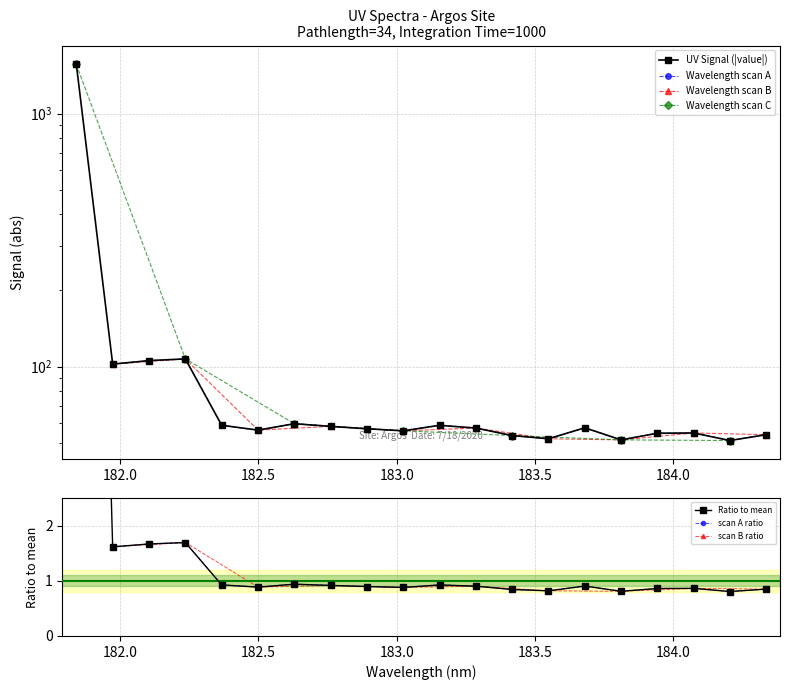

Rank the categories by value from highest to lowest.

181.8418, 182.2359681898, 182.1045947288, 181.9732053322, 182.6299929592, 182.3673257152, 183.15513622, 182.7613026778, 183.6800245112, 183.2863821962, 182.8925964608, 182.498667305, 183.0238743082, 184.0735234058, 183.9423730432, 184.3357763242, 183.4176122368, 183.5488263418, 183.811206745, 184.2046578328